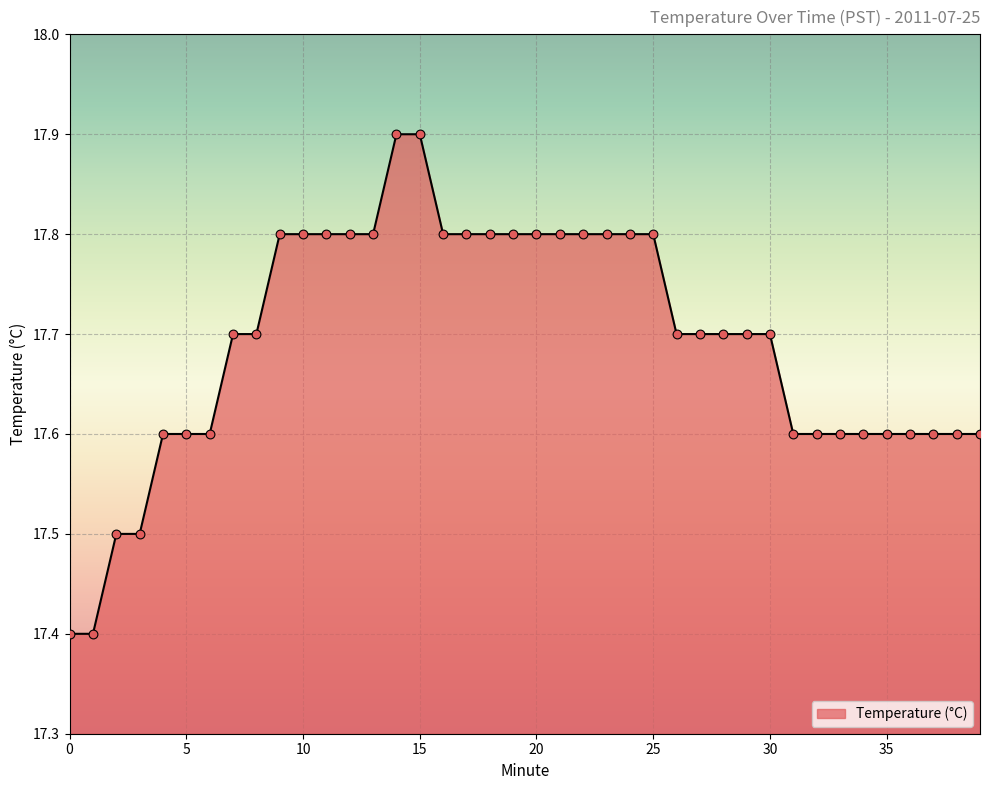

What is the difference between the maximum and minimum values?

0.5